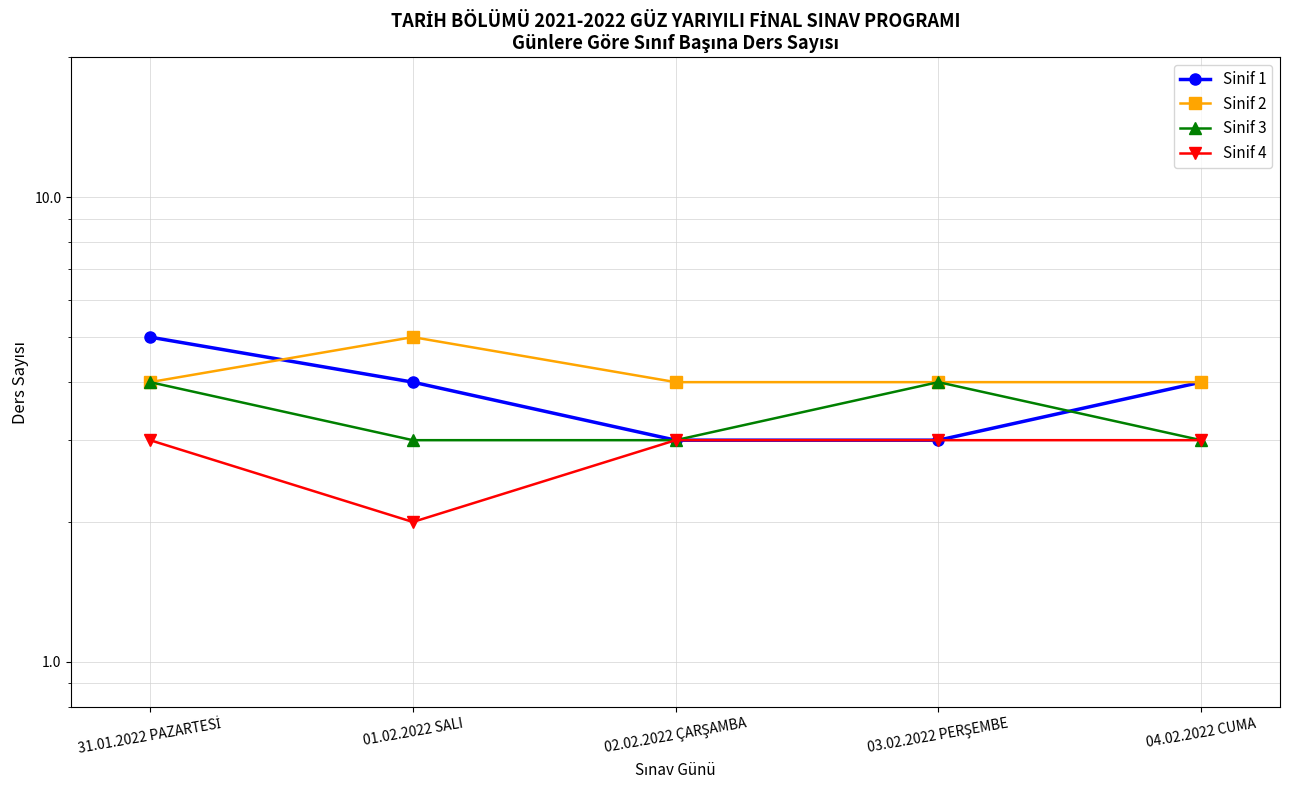

At which label does Sinif 2 reach its minimum?

31.01.2022 PAZARTESİ